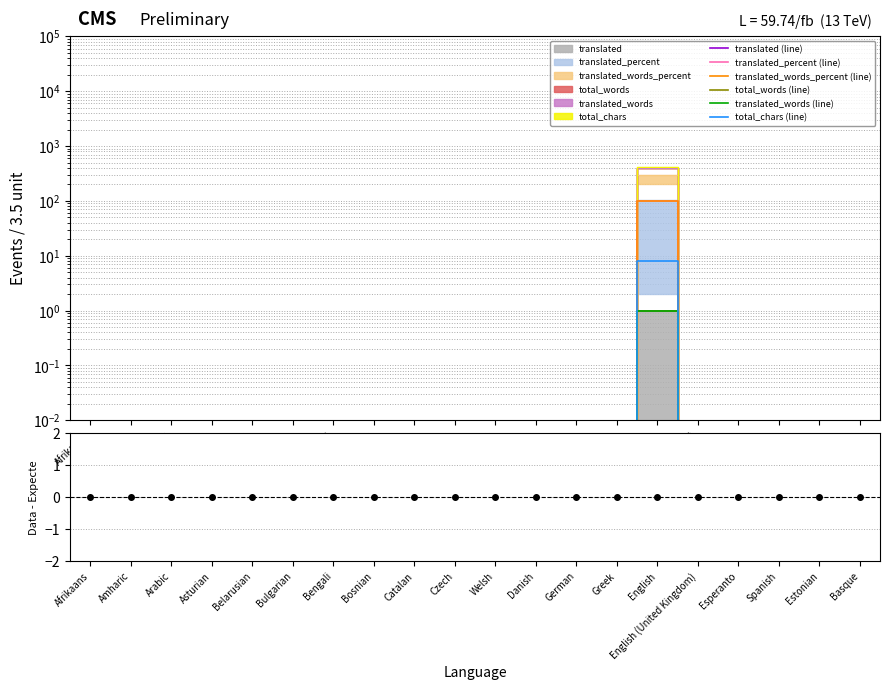

True or false: total_chars (line) has more than 1 interior local peaks.

False